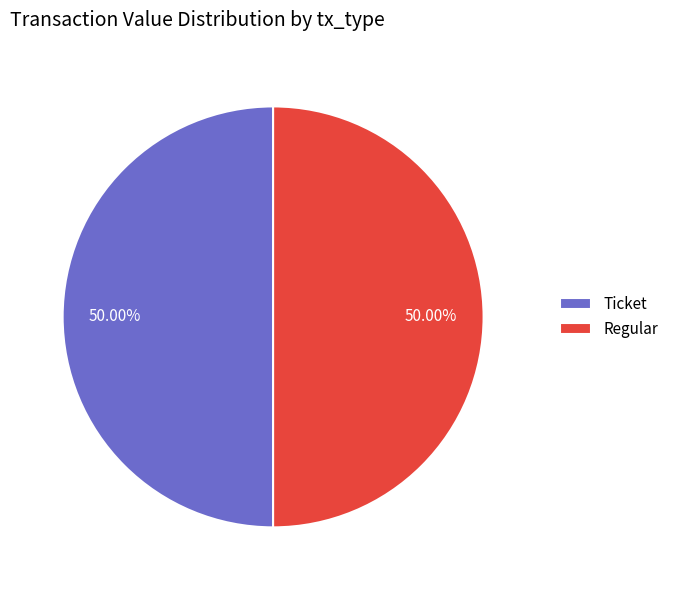

Is the sum of Regular and Ticket greater than half?

Yes